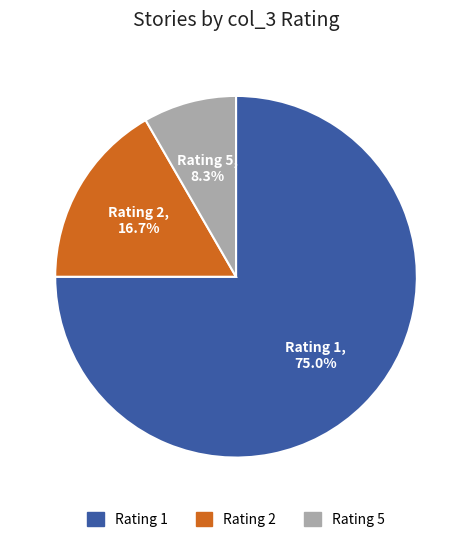

Is the sum of Rating 2 and Rating 1 greater than half?

Yes